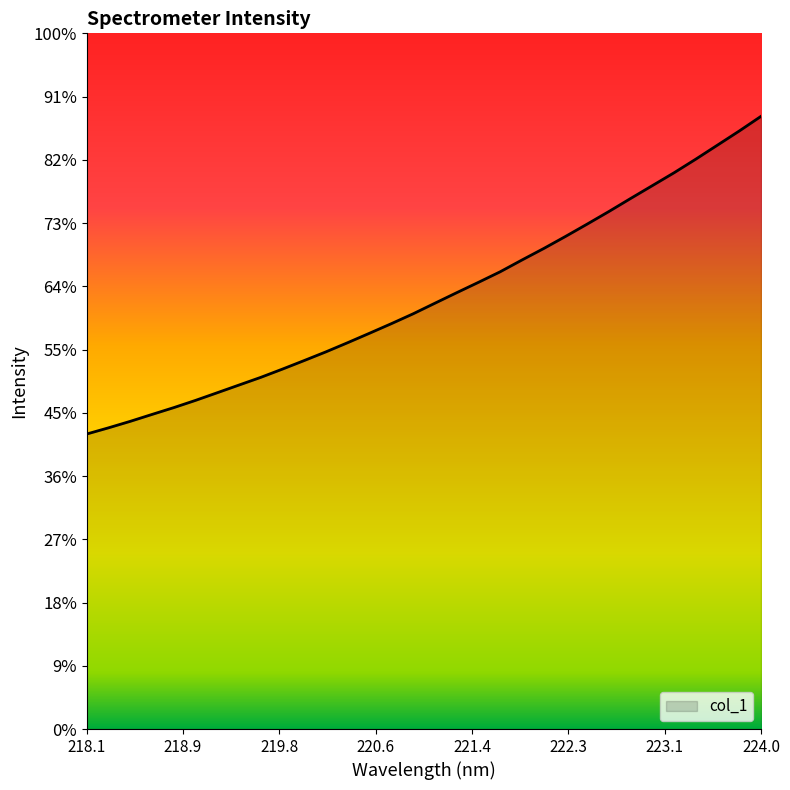

Does the chart have visible grid lines?

No